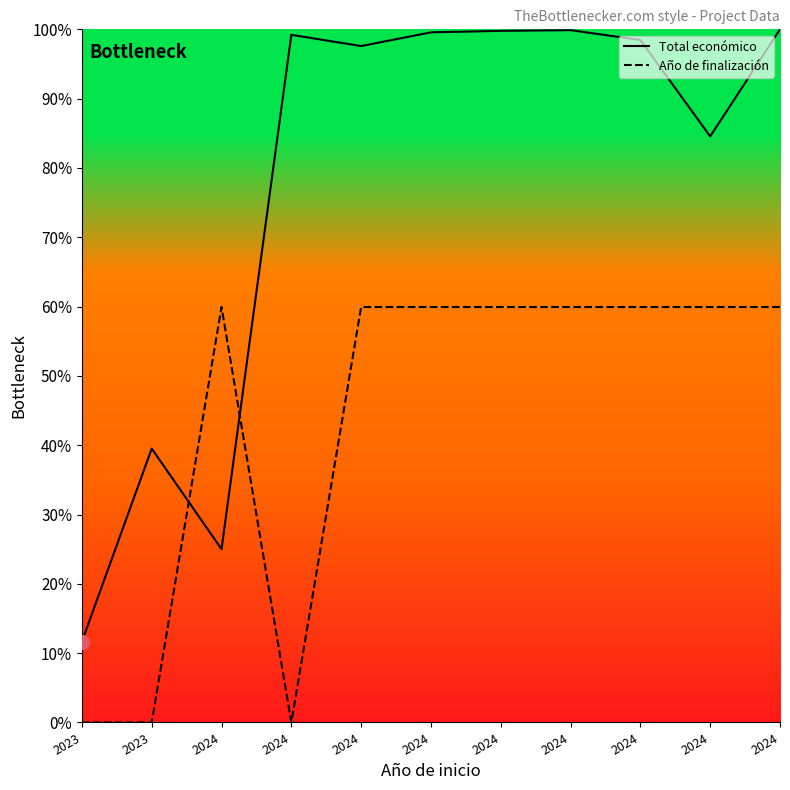

At 2023, list the series in order from smallest to largest.

Año de finalización, Total económico